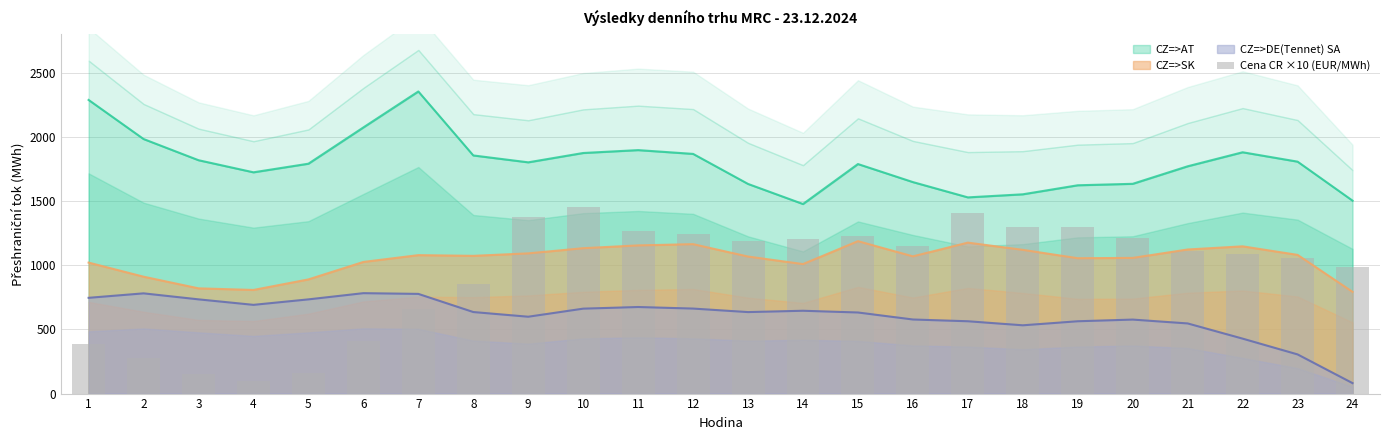

What is the change in value from 6 to 17?

+993.9